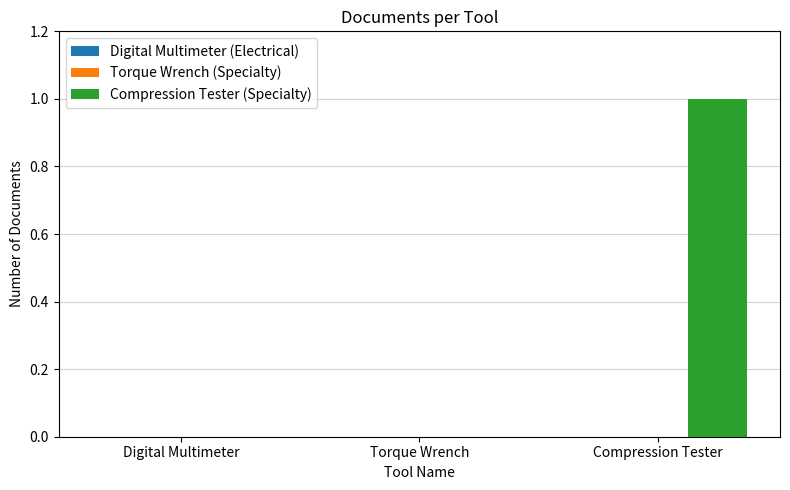

Are the bars horizontal?

No